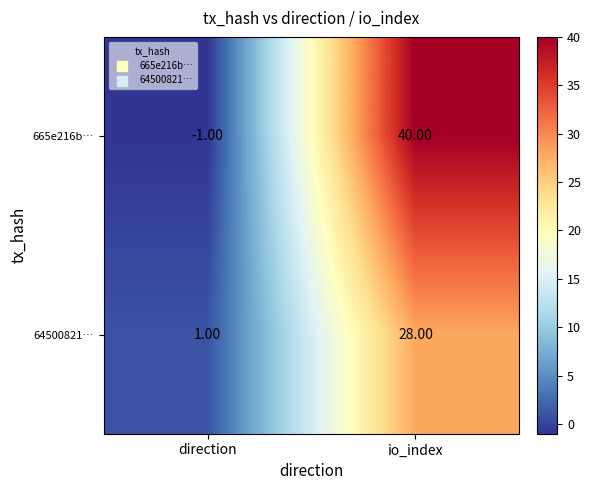

Which series has the largest total across all categories?

665e216b…